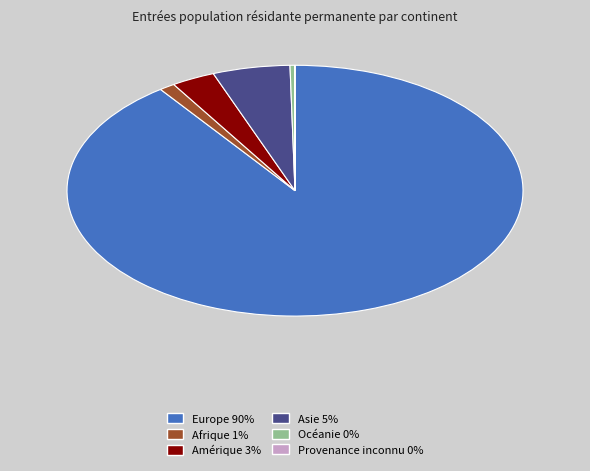

What is the ratio of the value at Amérique to the value at Afrique?

2.8